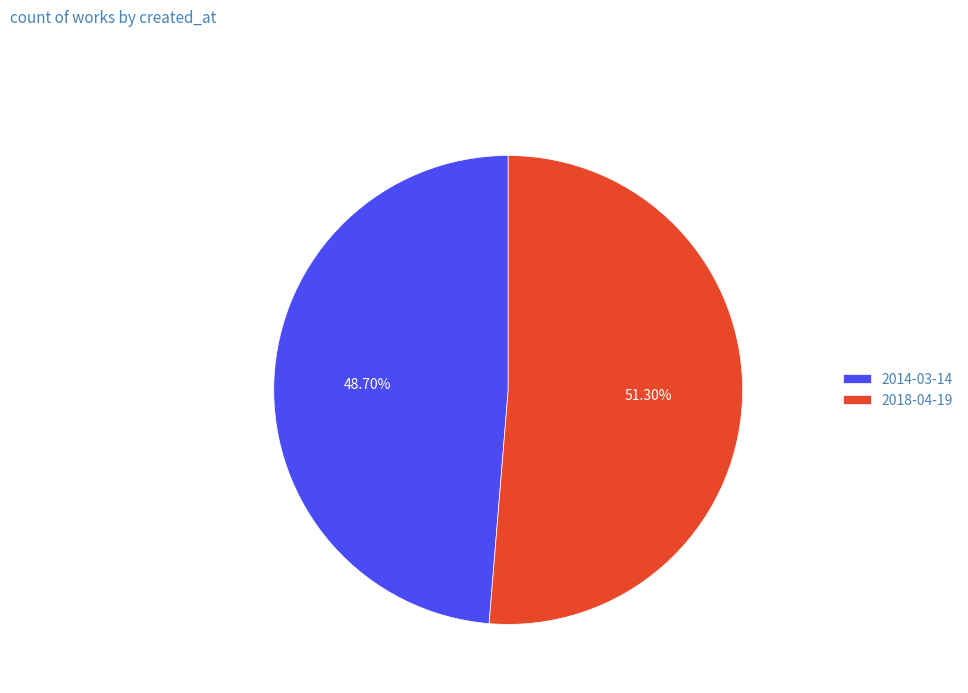

What percentage is the 2018-04-19 slice, to the nearest percent?

51%